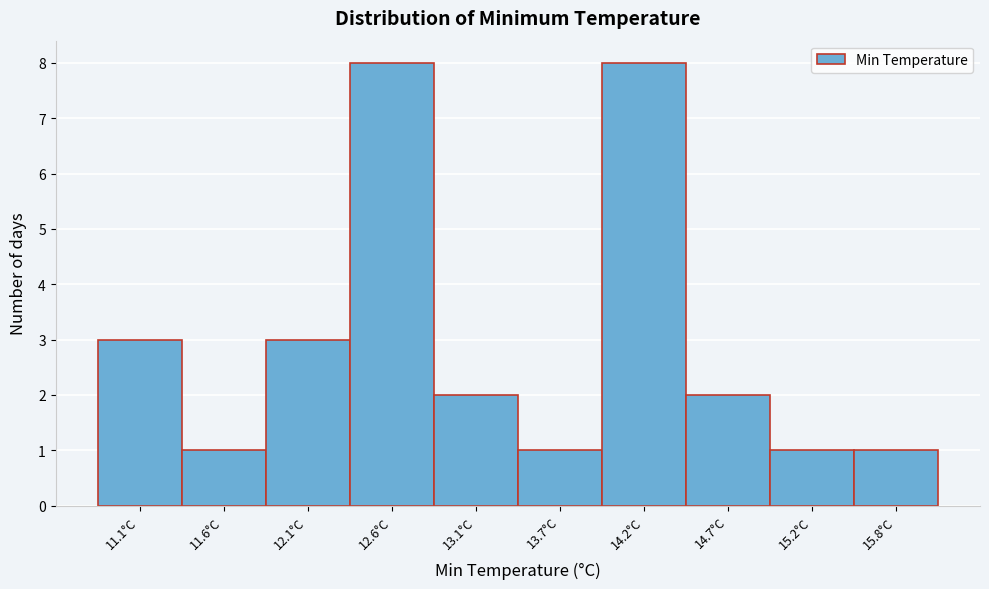

Reading left to right, what are all the values shown in this chart?

11.1°C=3	11.6°C=1	12.1°C=3	12.6°C=8	13.1°C=2	13.7°C=1	14.2°C=8	14.7°C=2	15.2°C=1	15.8°C=1